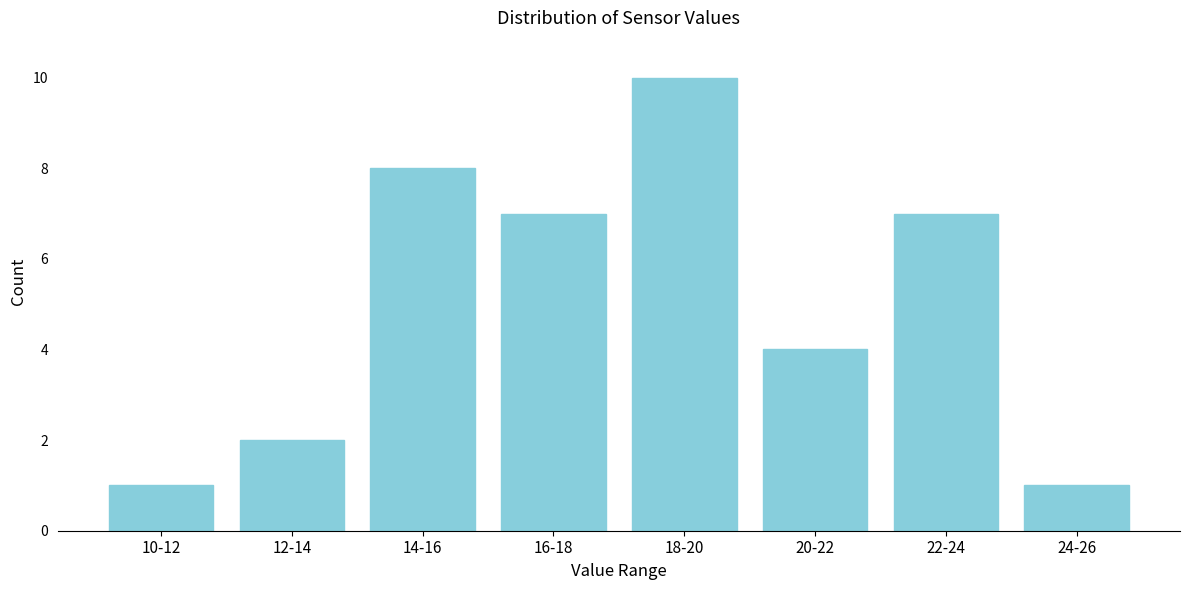

Reading right to left, transcribe all the data shown in this chart.

1	7	4	10	7	8	2	1